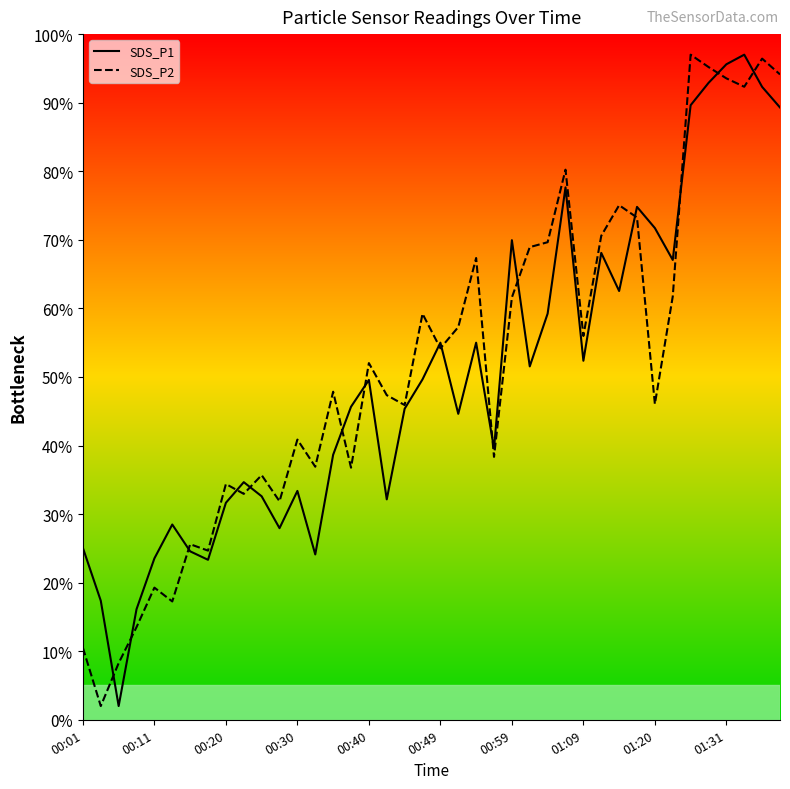

Which series has the widest spread of values?

SDS_P1 line